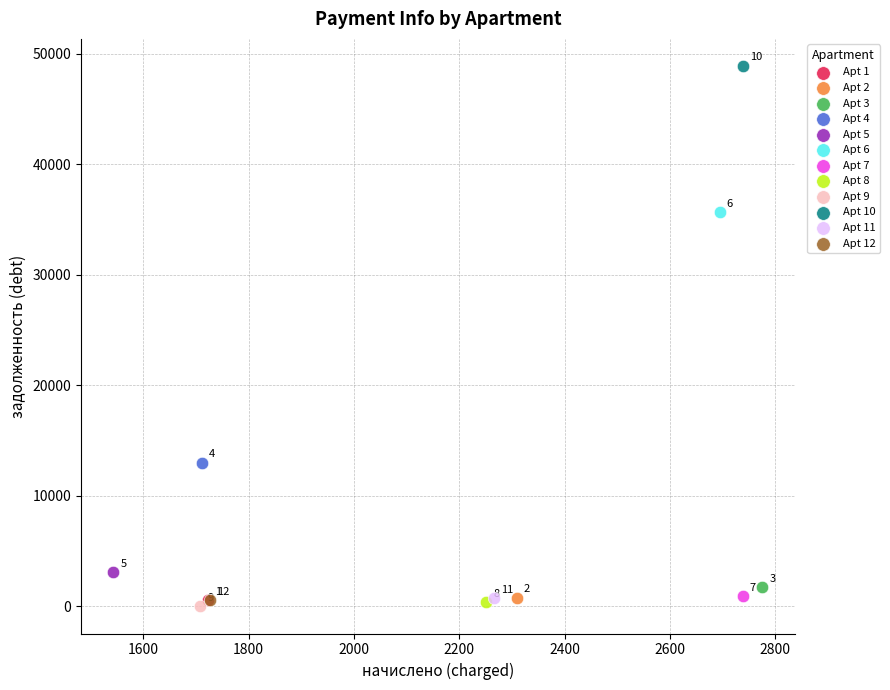

Which series reaches the minimum Y coordinate?

Apt 9